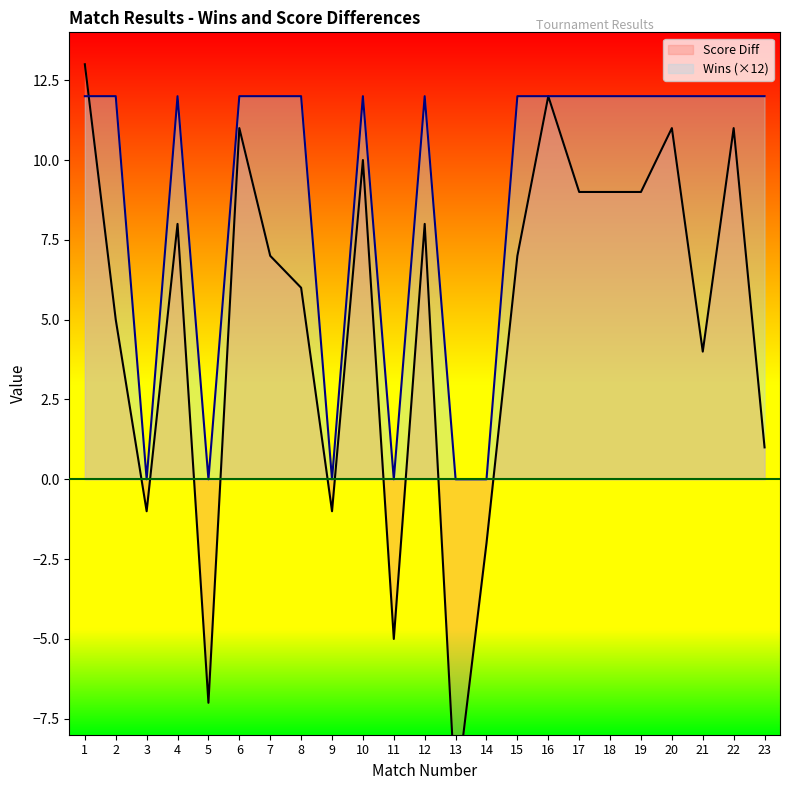

The Wins series shows -5 at 3. True or false?

False